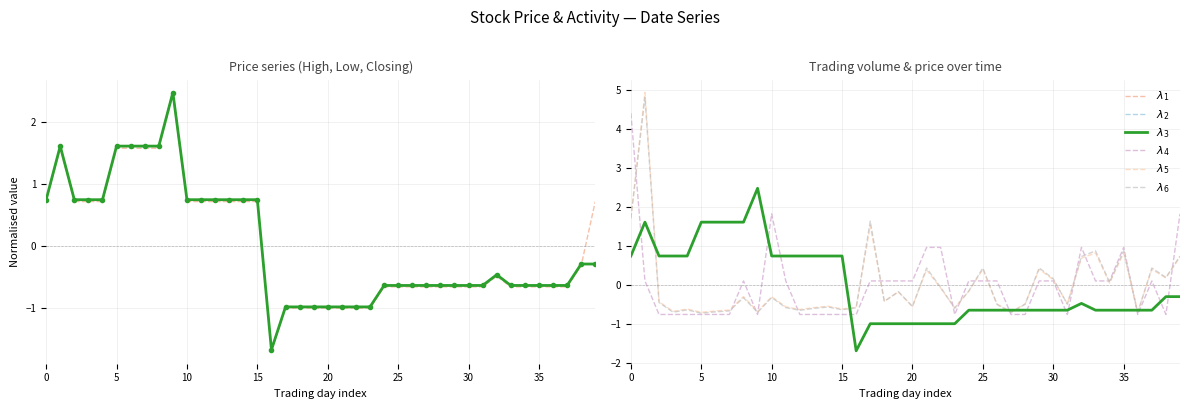

Reading left to right, what are all the values shown in this chart?

$\lambda_1$: 0.7	1.6	0.7	0.7	0.7	1.6	1.6	1.6	1.6	2.4	0.7	0.7	0.7	0.7	0.7	0.7	-1.7	-1.0	-1.0	-1.0	-1.0	-1.0	-1.0	-1.0	-0.7	-0.7	-0.7	-0.7	-0.7	-0.7	-0.7	-0.7	-0.5	-0.7	-0.7	-0.7	-0.7	-0.7	-0.3	0.7
$\lambda_2$: 0.7	1.6	0.7	0.7	0.7	1.6	1.6	1.6	1.6	2.5	0.7	0.7	0.7	0.7	0.7	0.7	-1.7	-1.0	-1.0	-1.0	-1.0	-1.0	-1.0	-1.0	-0.6	-0.6	-0.6	-0.6	-0.6	-0.6	-0.6	-0.6	-0.5	-0.6	-0.6	-0.6	-0.6	-0.6	-0.3	-0.3
$\lambda_3$: 0.7	1.6	0.7	0.7	0.7	1.6	1.6	1.6	1.6	2.5	0.7	0.7	0.7	0.7	0.7	0.7	-1.7	-1.0	-1.0	-1.0	-1.0	-1.0	-1.0	-1.0	-0.6	-0.6	-0.6	-0.6	-0.6	-0.6	-0.6	-0.6	-0.5	-0.6	-0.6	-0.6	-0.6	-0.6	-0.3	-0.3
$\lambda_4$: 4.4	0.1	-0.8	-0.8	-0.8	-0.8	-0.8	-0.8	0.1	-0.8	1.8	0.1	-0.8	-0.8	-0.8	-0.8	-0.8	0.1	0.1	0.1	0.1	1.0	1.0	-0.8	0.1	0.1	0.1	-0.8	-0.8	0.1	0.1	-0.8	1.0	0.1	0.1	1.0	-0.8	0.1	-0.8	1.8
$\lambda_5$: 1.7	4.9	-0.4	-0.7	-0.6	-0.7	-0.7	-0.6	-0.3	-0.7	-0.3	-0.6	-0.6	-0.6	-0.5	-0.6	-0.6	1.5	-0.4	-0.2	-0.5	0.4	-0.1	-0.6	-0.2	0.4	-0.5	-0.7	-0.5	0.4	0.1	-0.5	0.7	0.8	0.1	0.8	-0.7	0.4	0.2	0.7
$\lambda_6$: 1.7	4.8	-0.4	-0.7	-0.6	-0.7	-0.7	-0.7	-0.3	-0.7	-0.3	-0.6	-0.6	-0.6	-0.6	-0.6	-0.6	1.6	-0.4	-0.2	-0.6	0.4	-0.1	-0.6	-0.2	0.4	-0.5	-0.7	-0.5	0.4	0.2	-0.5	0.7	0.9	0.1	0.9	-0.7	0.4	0.2	0.7